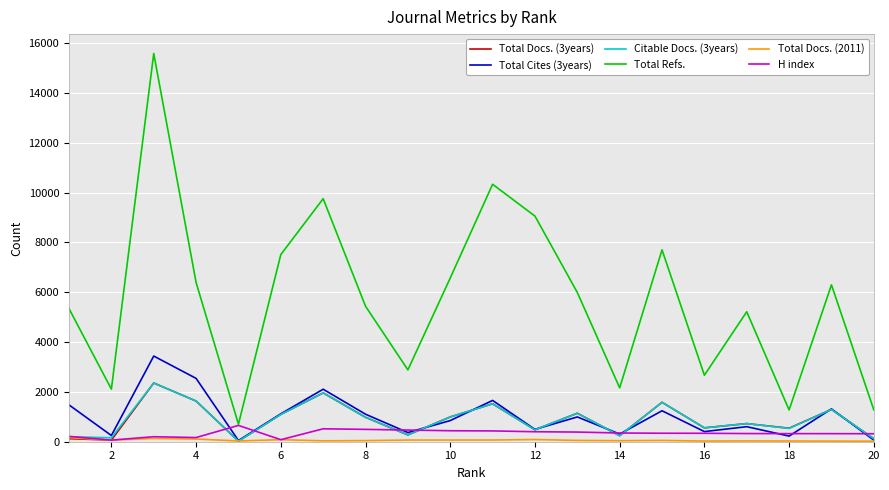

Which series has the largest total across all categories?

Total Refs.